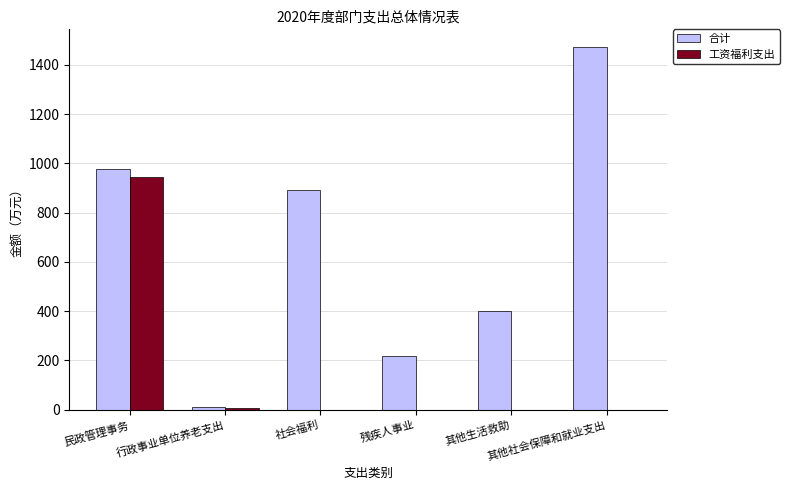

What is the sum of all 工资福利支出 values?

951.3